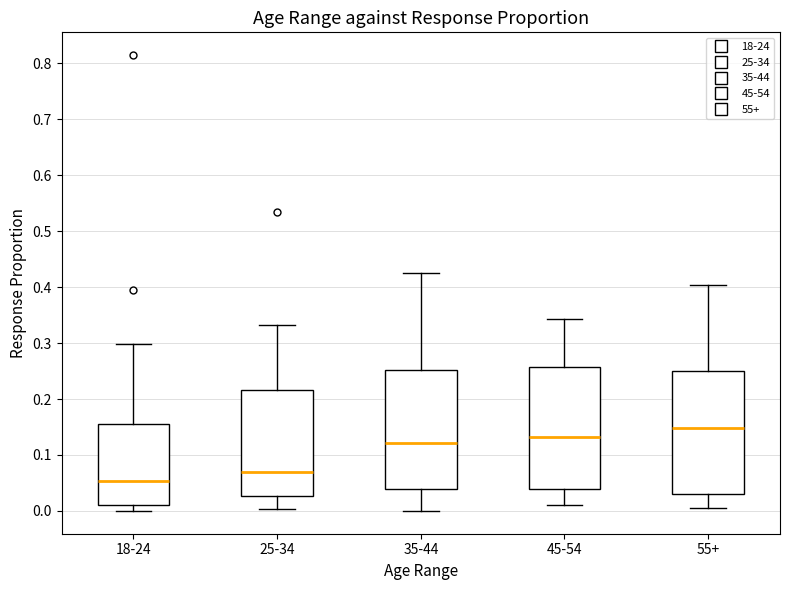

Where does the median line of the box for 35-44 sit on the y-axis? The values are not printed on the chart, so give them approximately, as read against the axis.

0.12